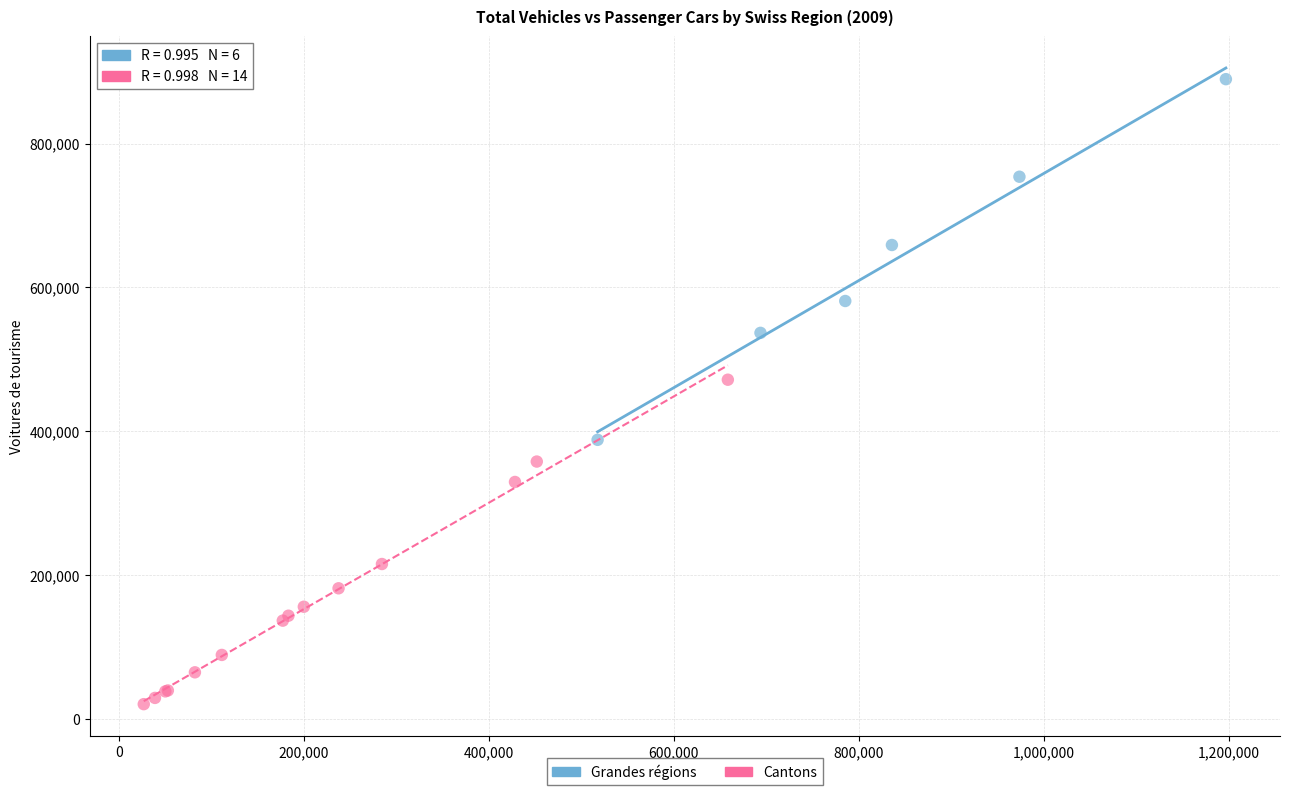

Which series contains the lowest Y value?

Cantons